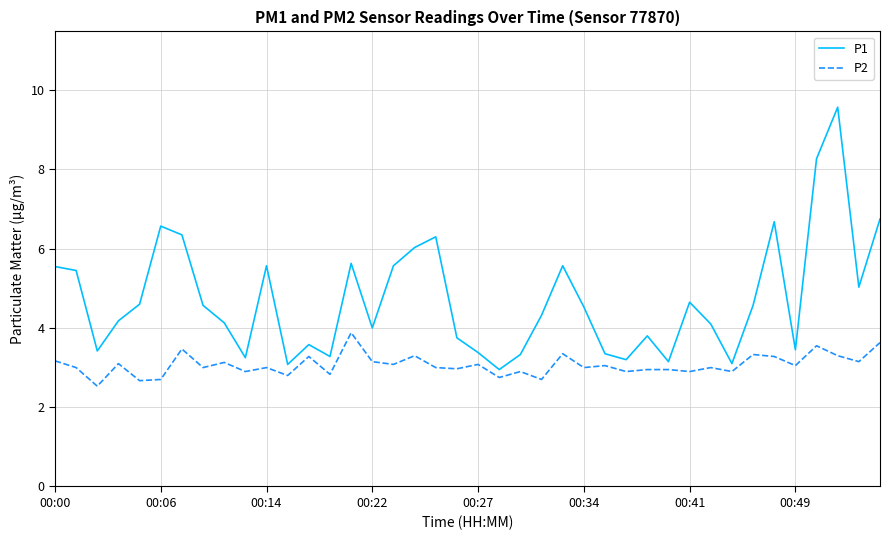

List the series in order of their overall mean, highest first.

P1, P2